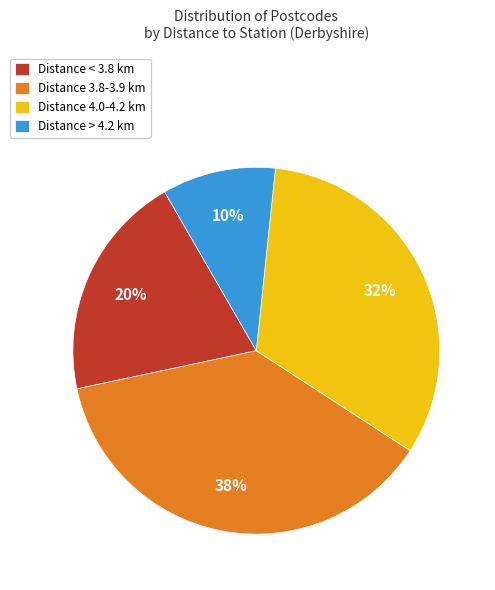

To the nearest percent, what portion does Distance > 4.2 km represent?

10%